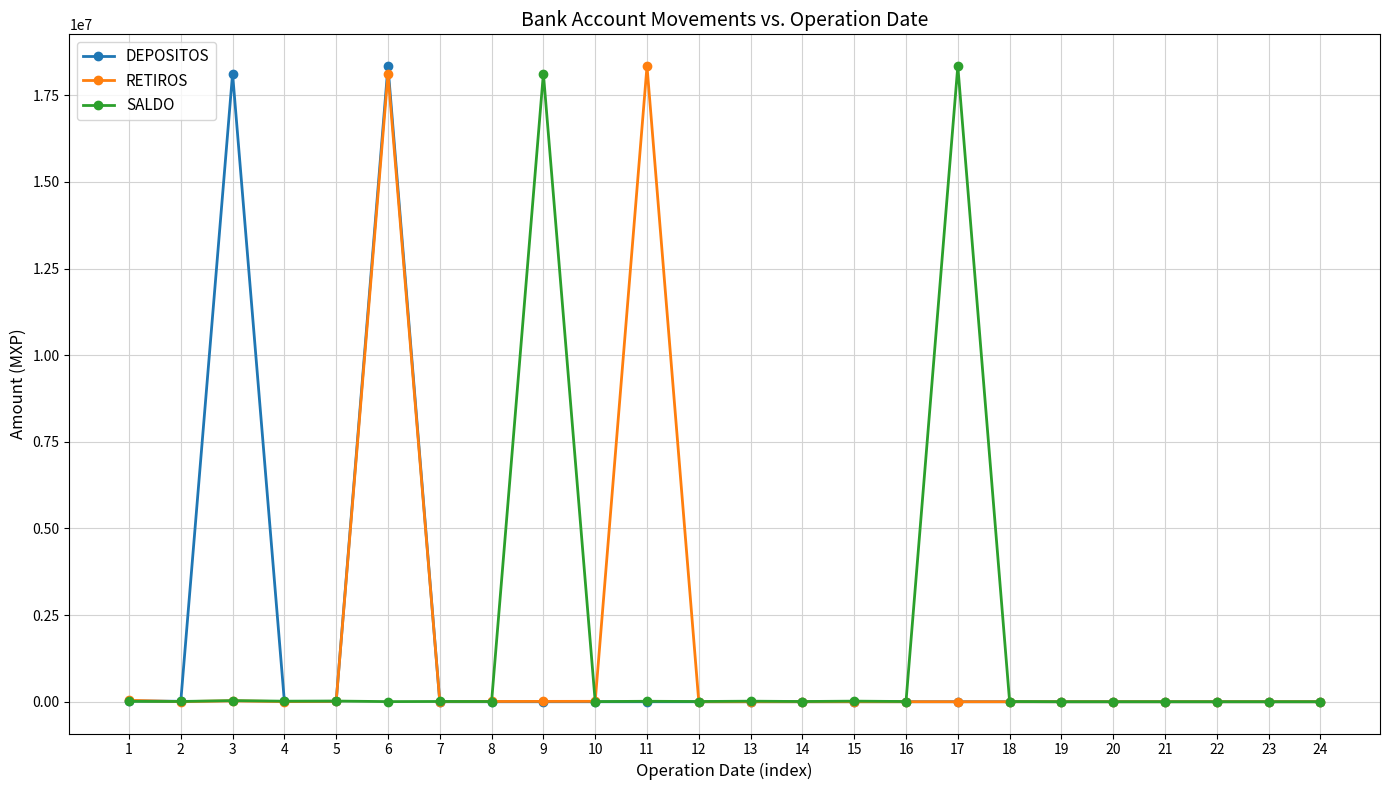

True or false: SALDO has a value of 0.0 at 21.

True